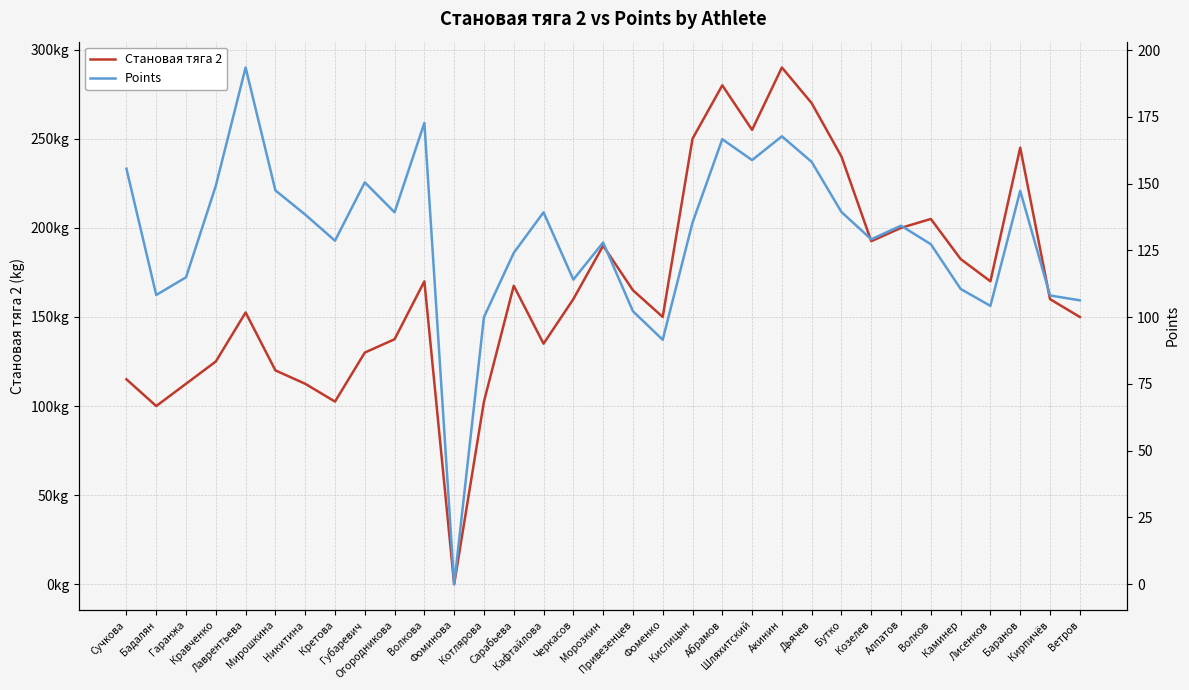

Is it true that Становая тяга 2 equals 102.5 at Котлярова?

True